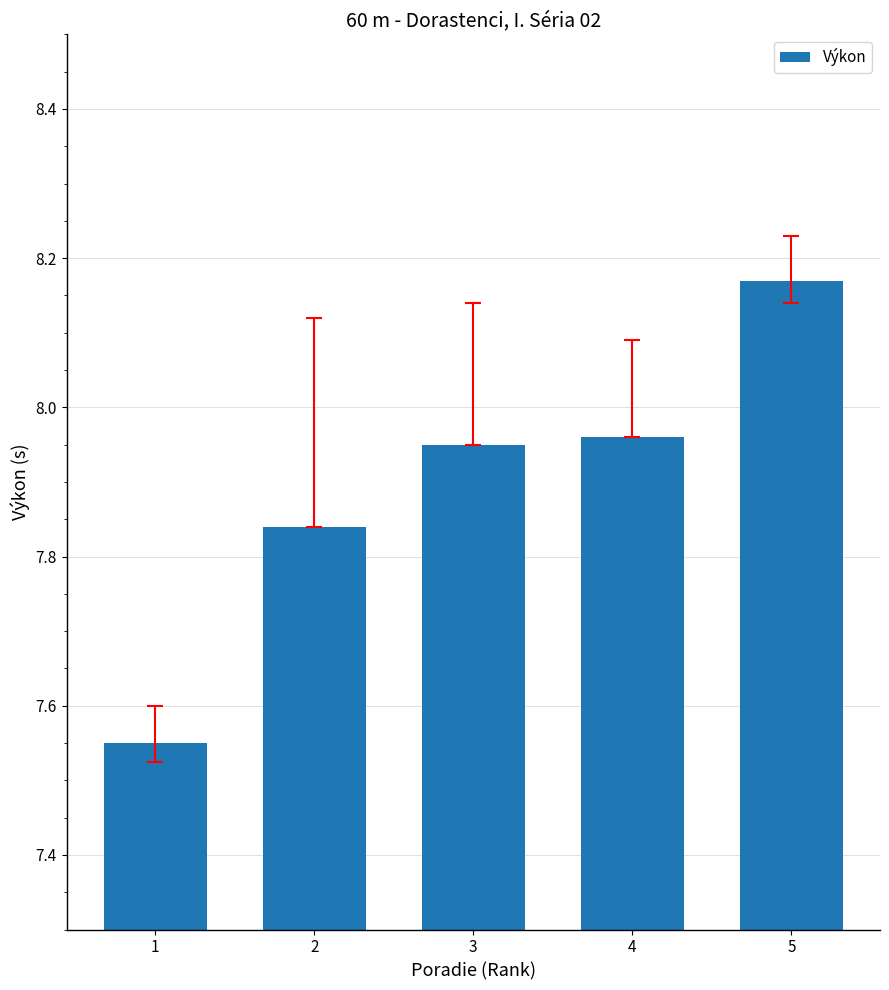

Between 1 and 2, which is larger?

2